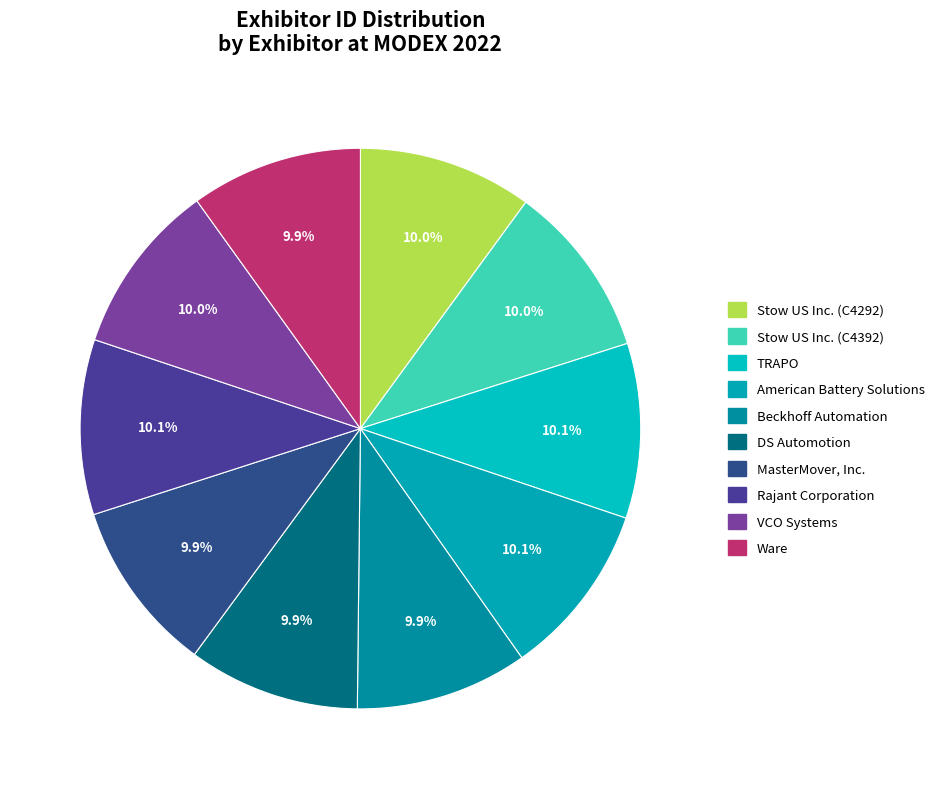

True or false: DS Automotion accounts for 21% of the total.

False